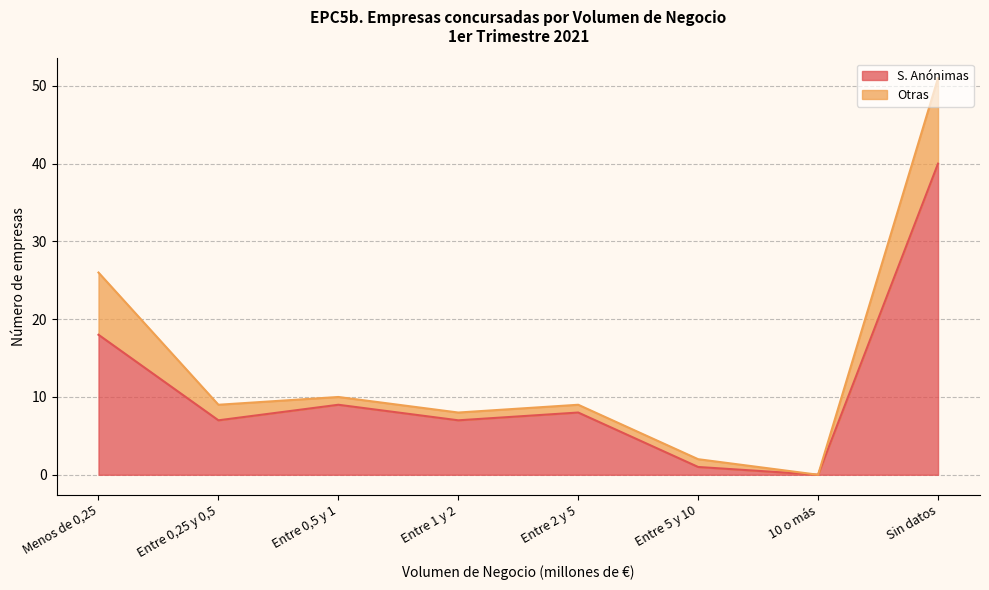

What is the average value?

11